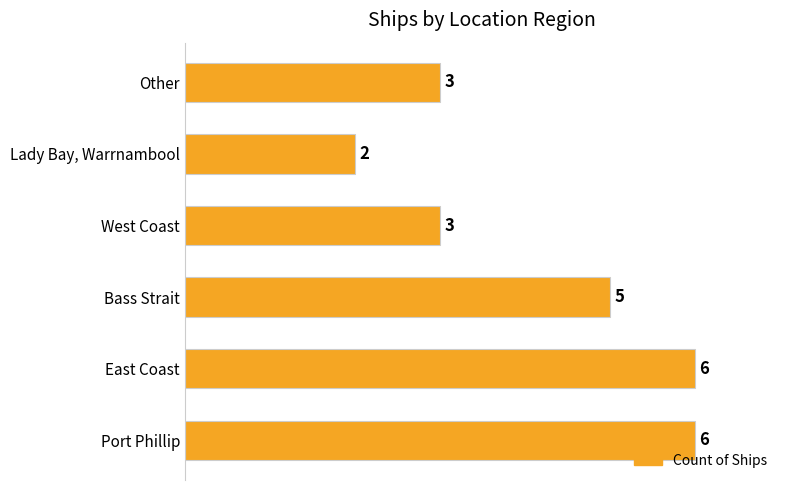

True or false: the data shows 2 at Lady Bay, Warrnambool.

True